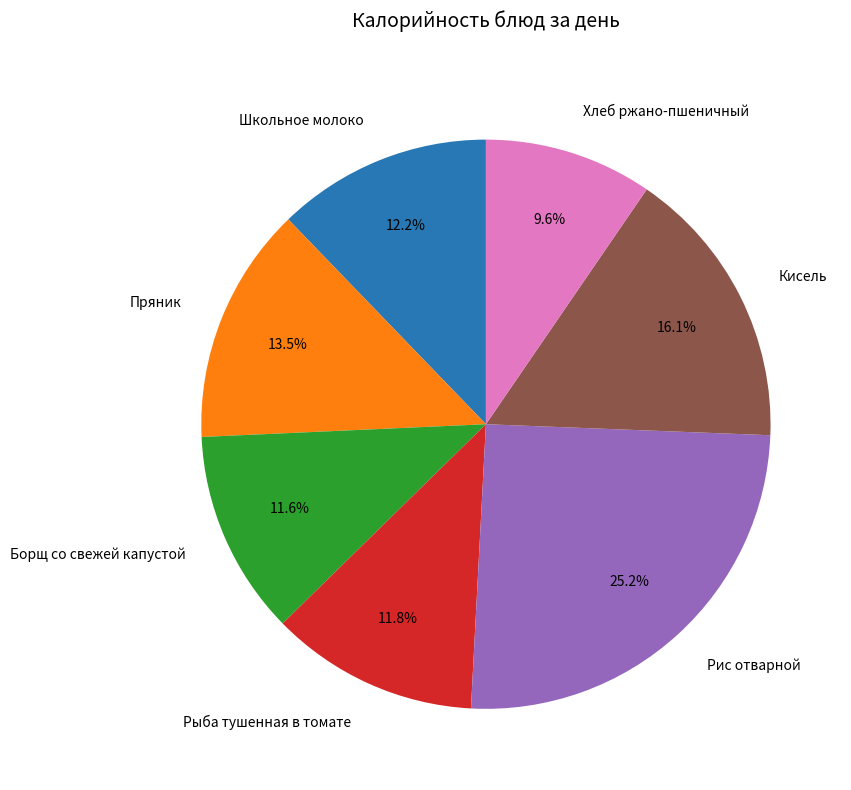

True or false: Кисель accounts for 16% of the total.

True